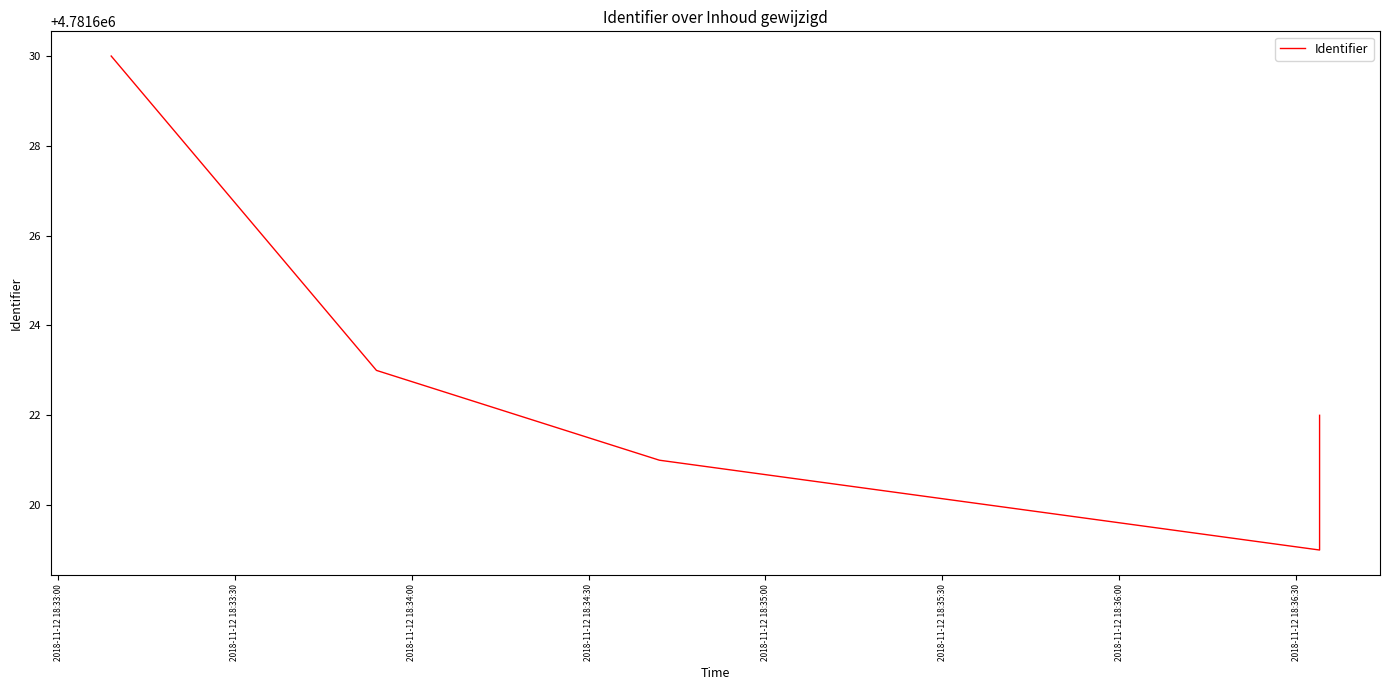

How many lines are shown in the chart?

1